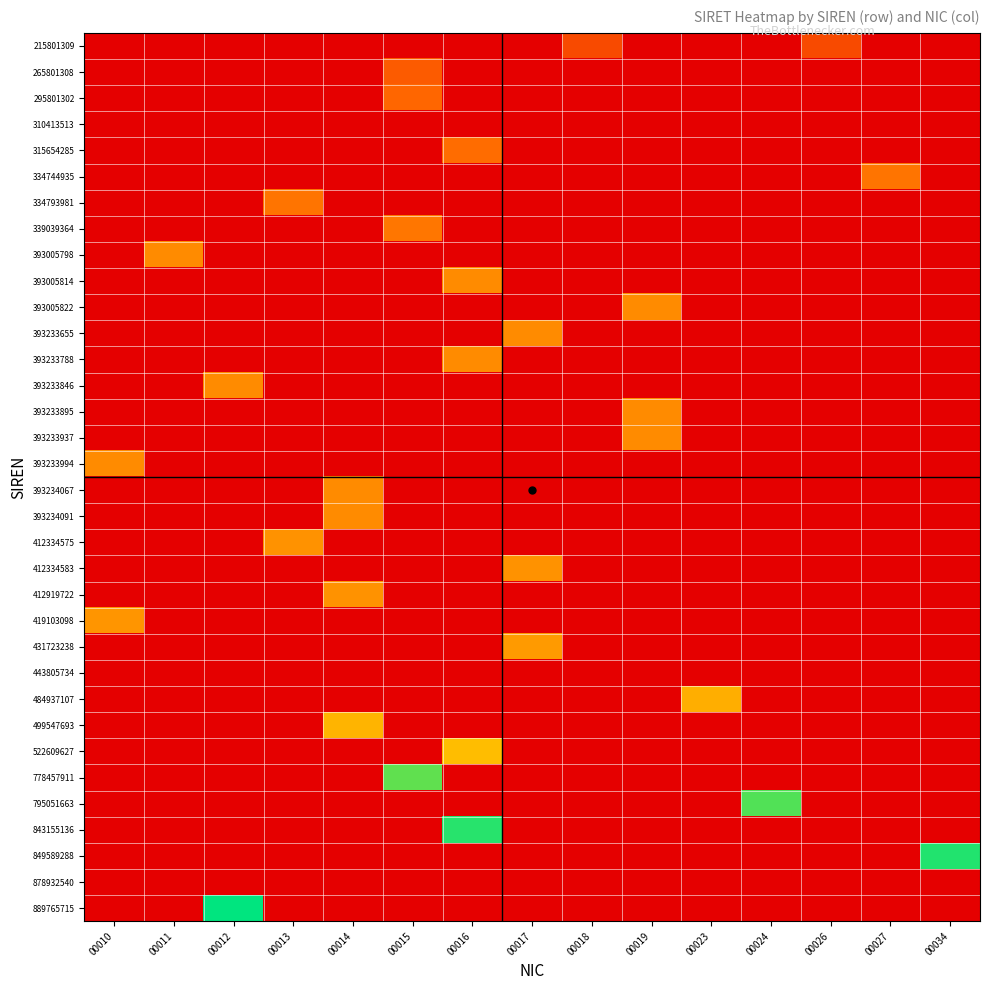

At which category is the sum across all series the highest?

00016